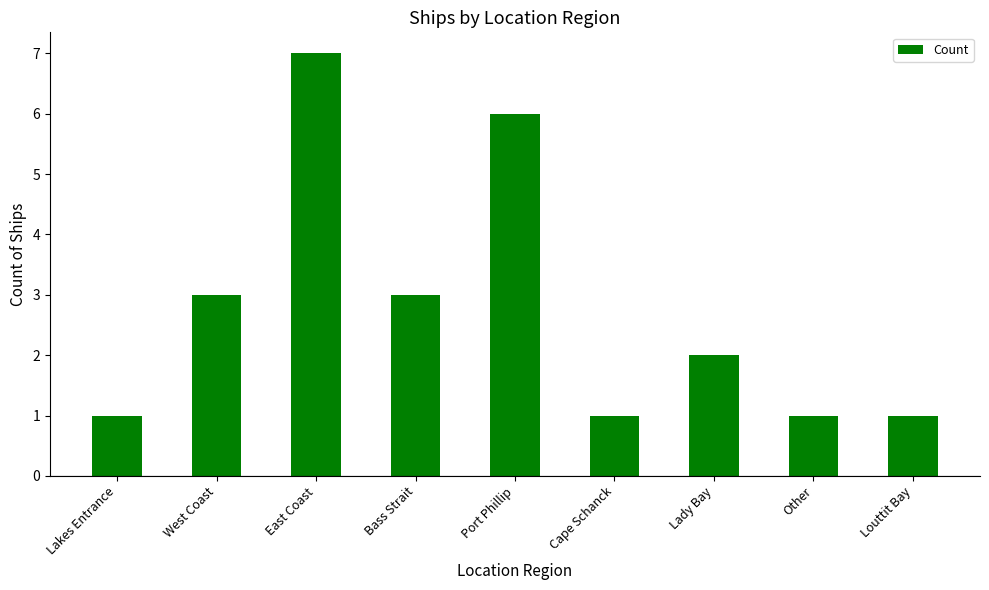

What is the value of the 2nd bar from the left?

3